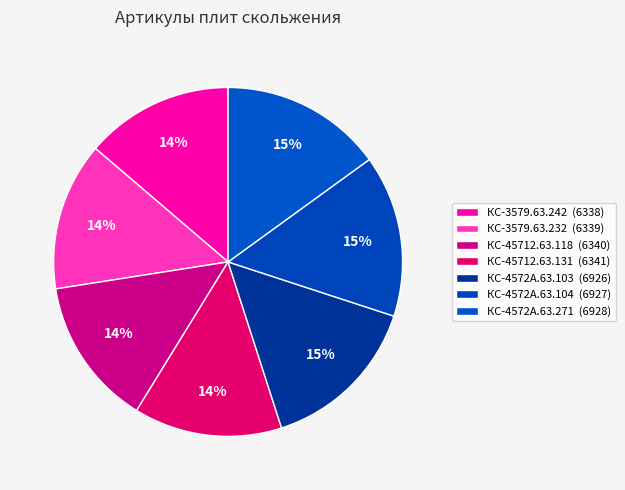

Is it true that КС-45712.63.118 is 14% of the pie?

True